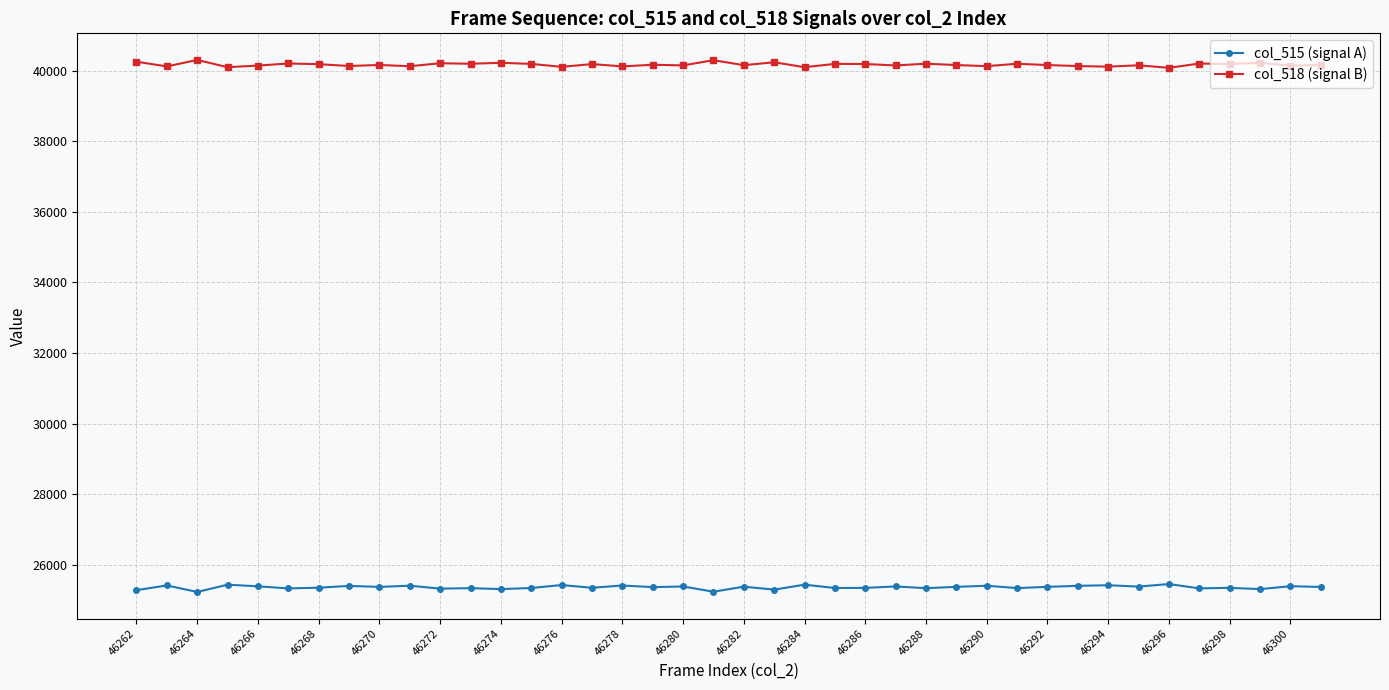

List the series in order of their peak value, lowest first.

col_515 (signal A), col_518 (signal B)